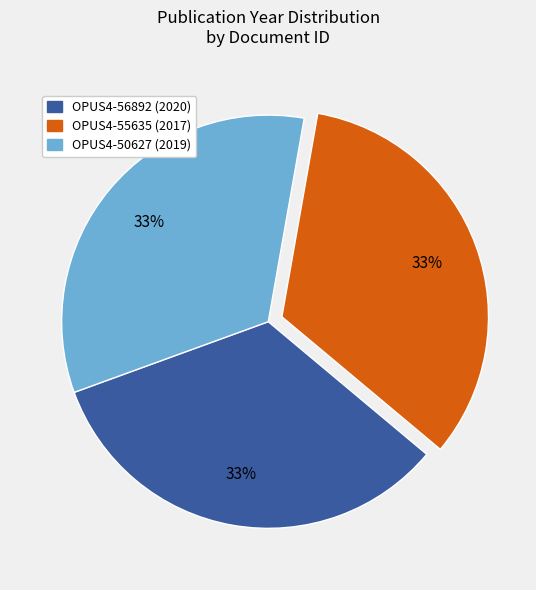

To the nearest percent, what portion does OPUS4-55635 represent?

33%